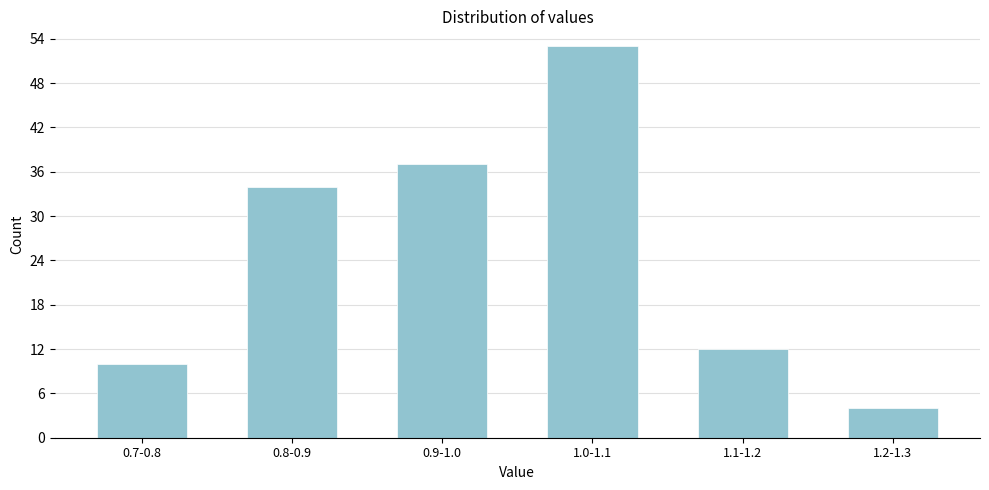

Reading left to right, what are all the values shown in this chart?

10	34	37	53	12	4